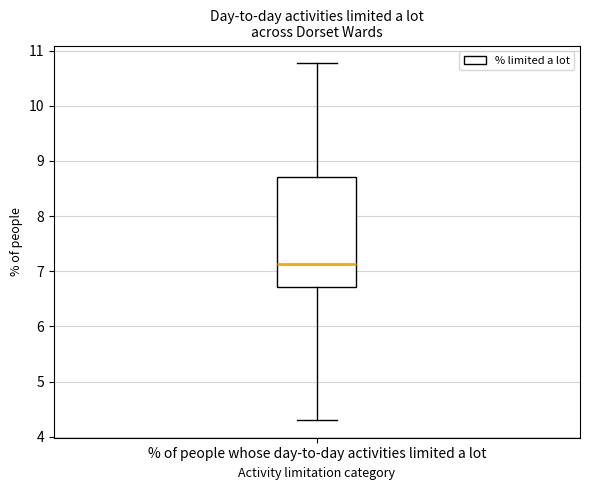

Read this box plot against the y-axis: the position of the median line, the range covered by the box, and the ends of both whiskers. The values are not printed on the chart, so give them approximately, as read against the axis.

median 7.1, box 6.7 to 8.7, whiskers 4.3 to 10.8